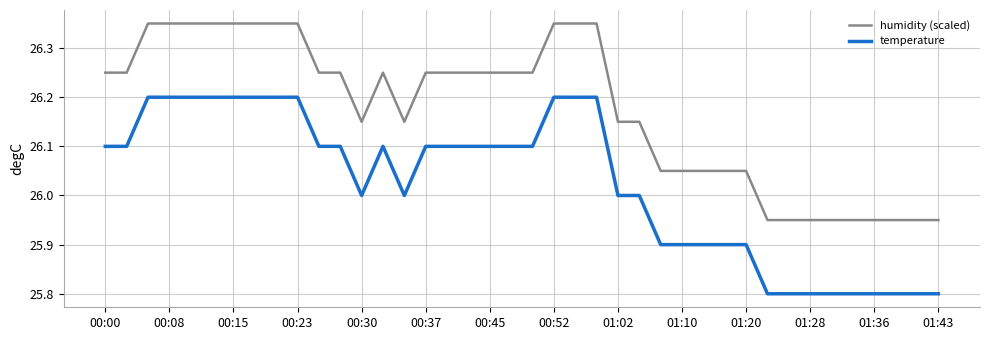

Rank the series by their maximum value, from highest to lowest.

humidity (scaled), temperature